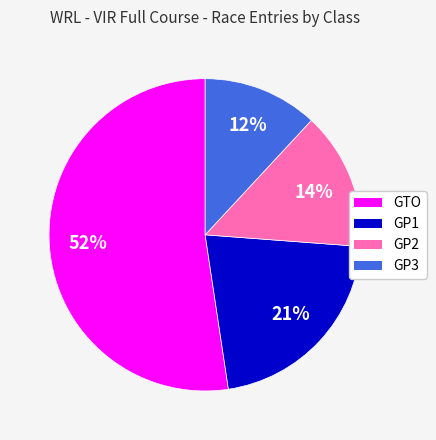

Is there a majority slice in this chart?

Yes